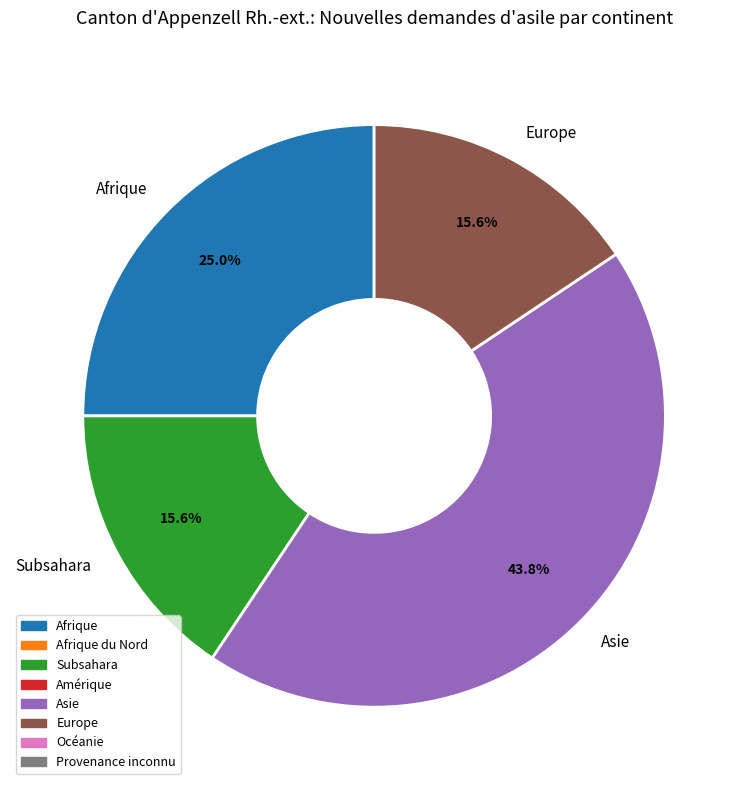

What percentage is NOT represented by Subsahara?

84.4%